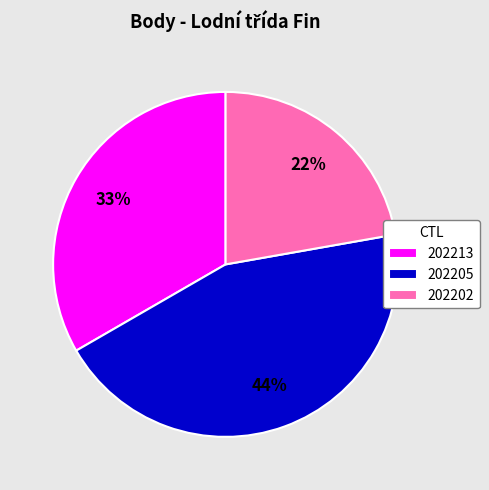

To the nearest percent, what is the difference between the 202205 and 202202 slice percentages?

22%